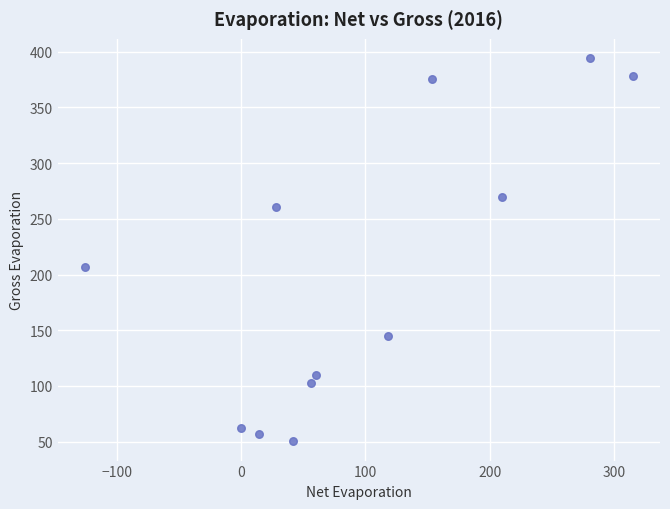

What is the average X value?

95.9